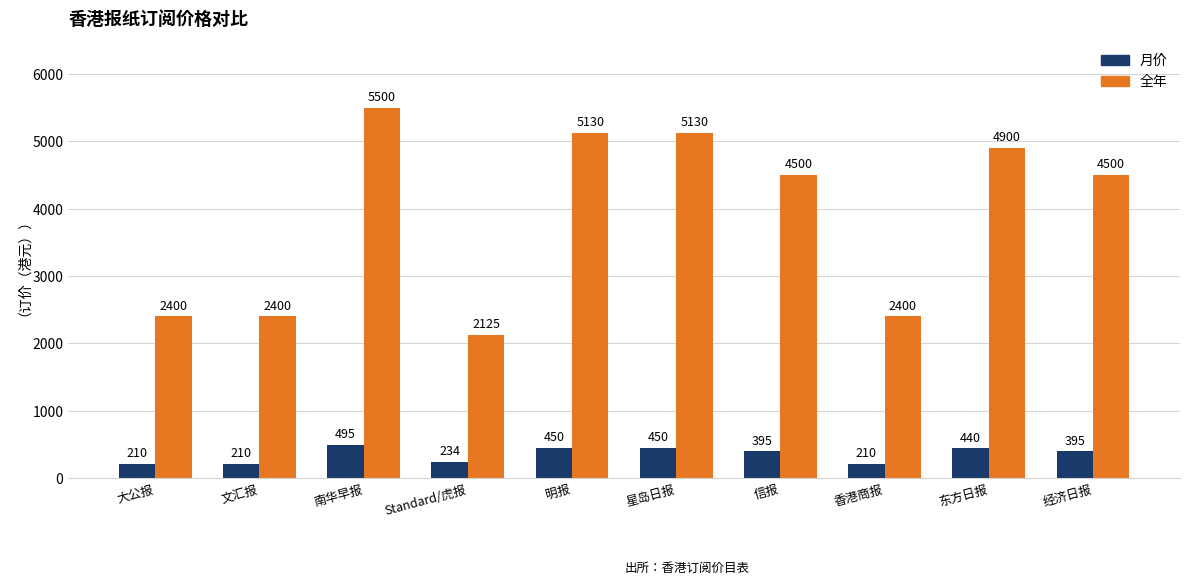

Read the 全年 value at 东方日报, to the nearest 100.

4900